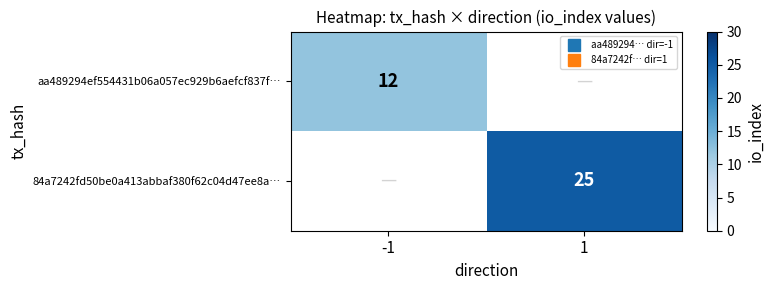

How many values in aa489294ef554431b06a057ec929b6aefcf837f… are above zero?

1